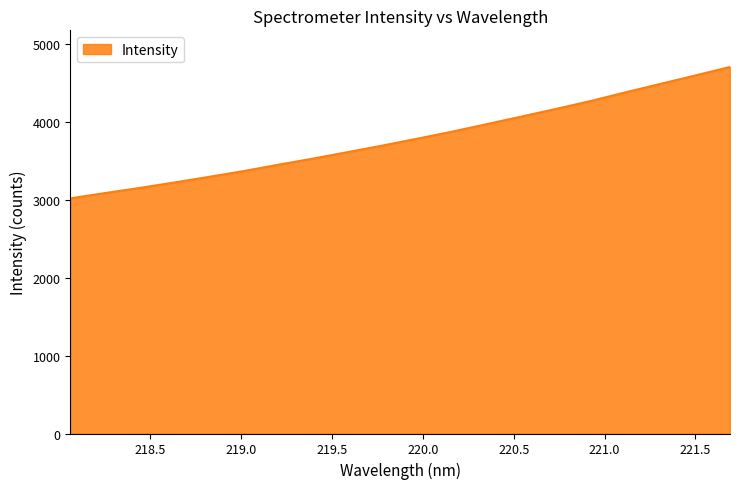

What is the difference between the maximum and minimum values?

1686.6